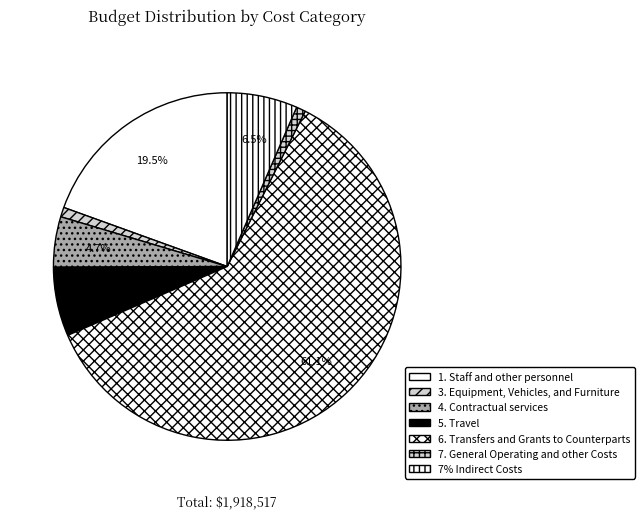

To the nearest percent, what portion does 7% Indirect Costs represent?

7%